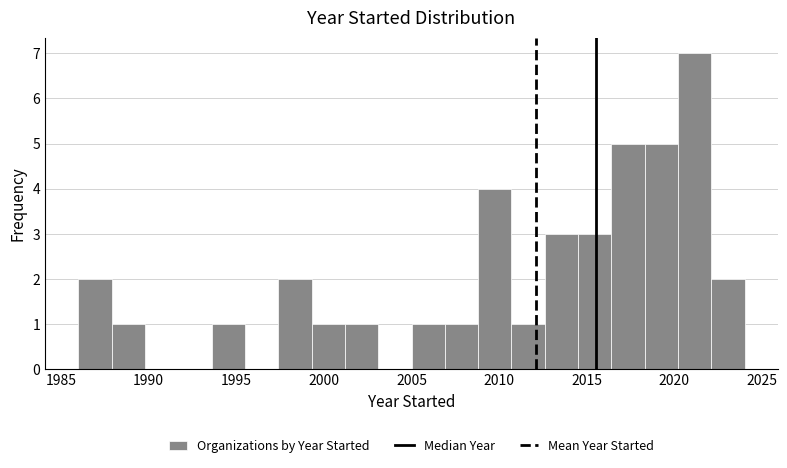

Around what value on the x-axis is the tallest bar? Give the approximate position of its centre, as read against the axis.

2021.0